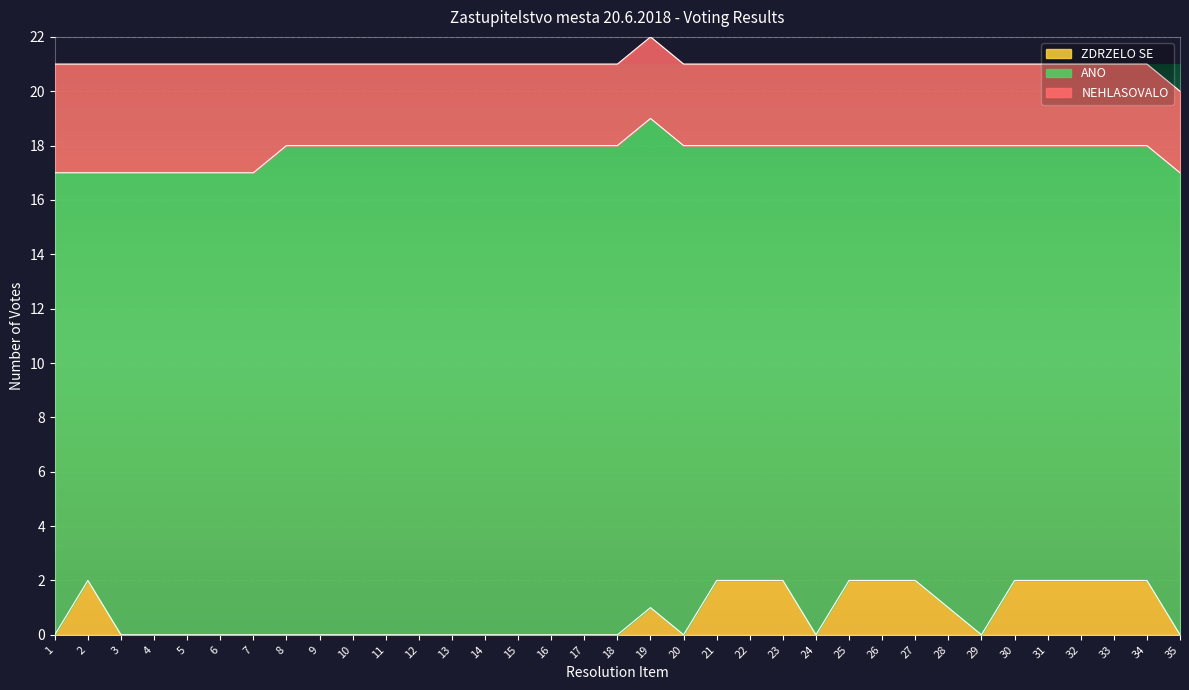

Which label corresponds to the smallest value in the chart?

1